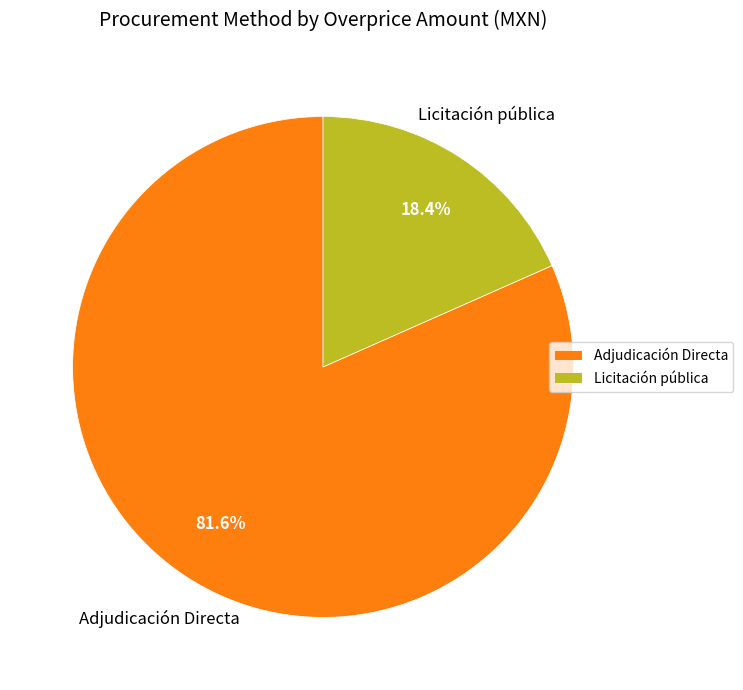

How many slices are in this pie chart?

2